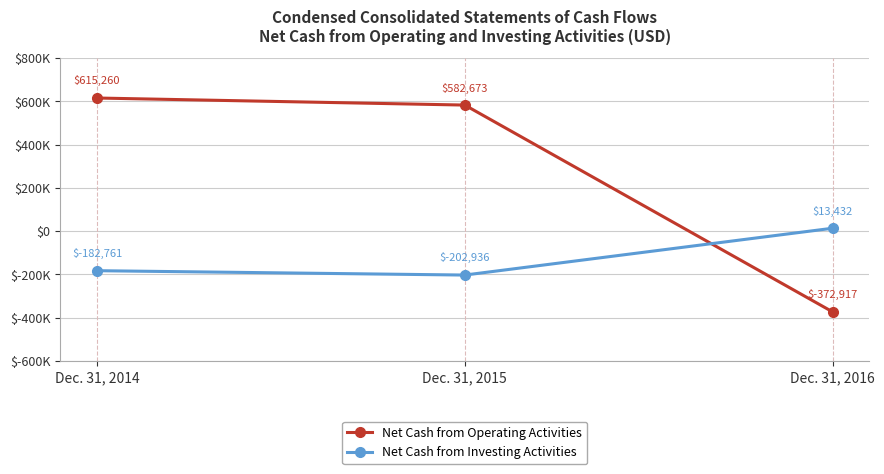

Reading left to right, what are all the values shown in this chart?

Net Cash from Operating Activities: Dec. 31, 2014=615260	Dec. 31, 2015=582673	Dec. 31, 2016=-372917
Net Cash from Investing Activities: Dec. 31, 2014=-182761	Dec. 31, 2015=-202936	Dec. 31, 2016=13432